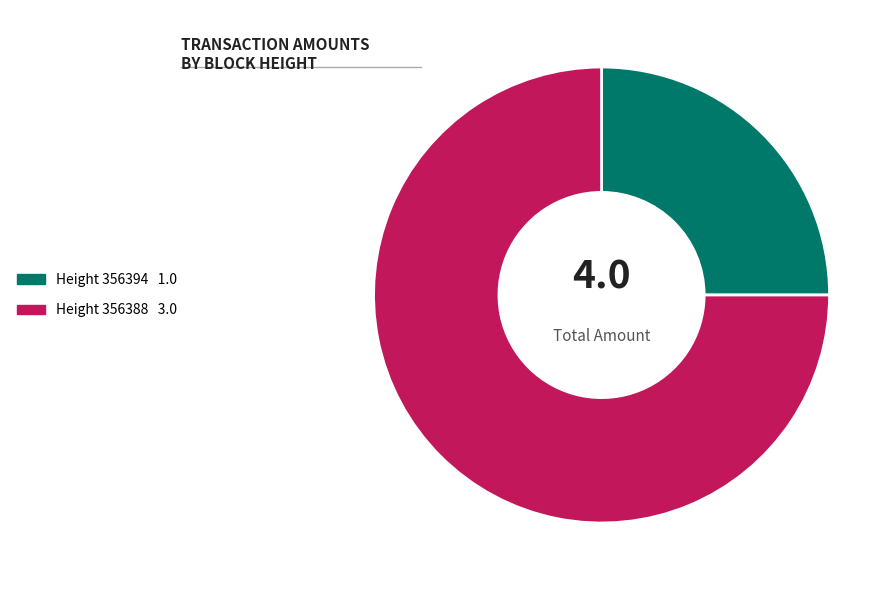

Is there a majority slice in this chart?

Yes